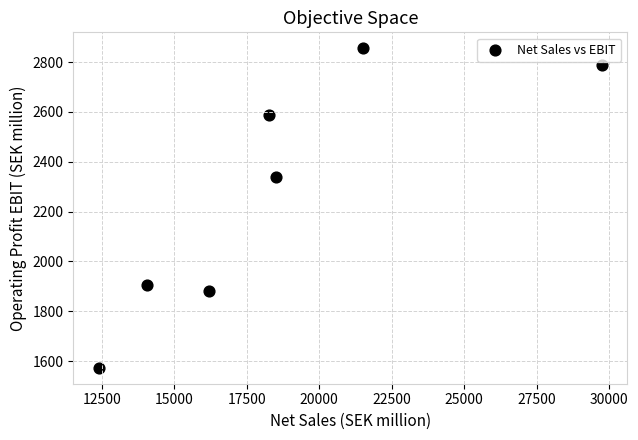

What Y value in the scatter plot is closest to 2214?

2338.0